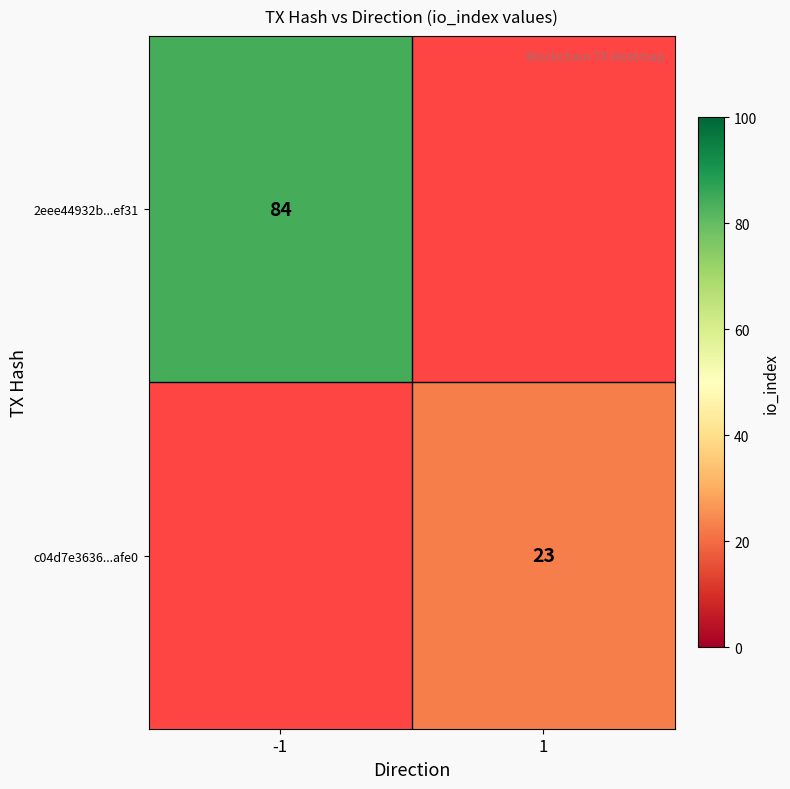

What is the greatest value displayed?

84.0